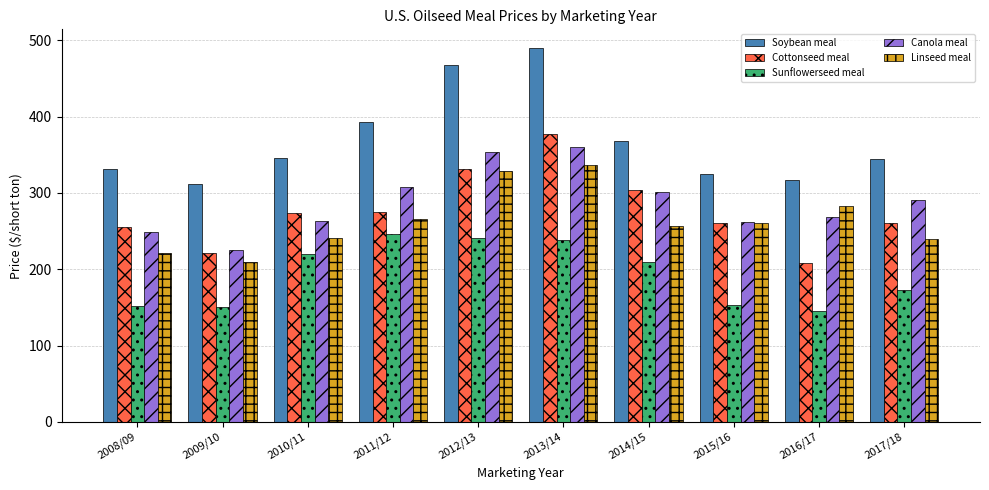

Which series changed the most between 2010/11 and 2014/15?

Canola meal